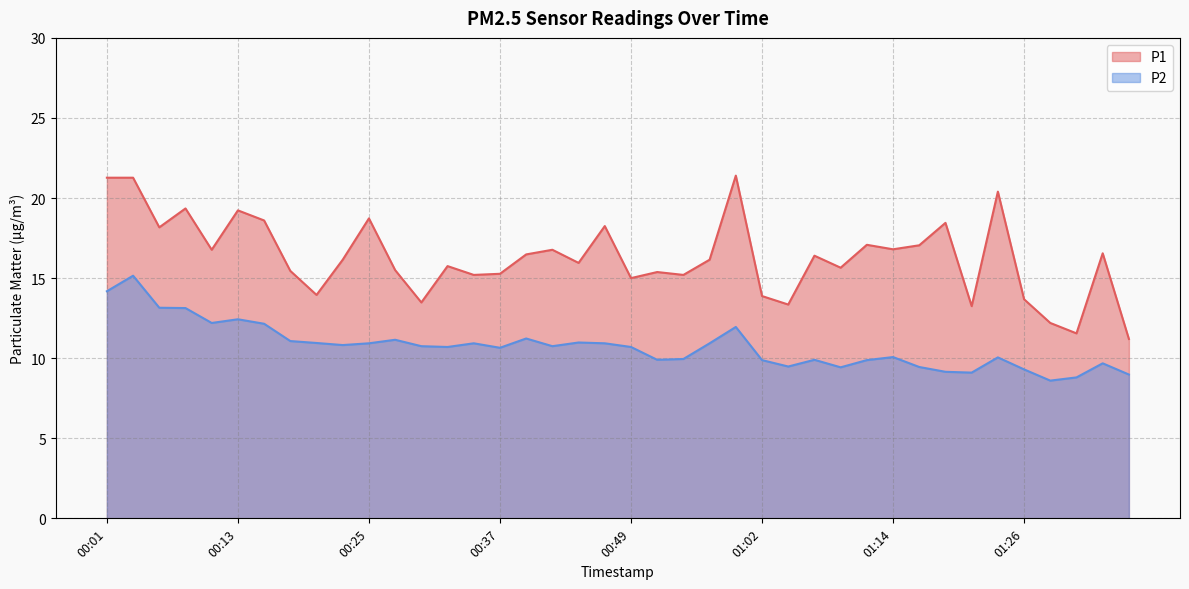

Which has a higher value, 00:27 or 00:57?

00:57